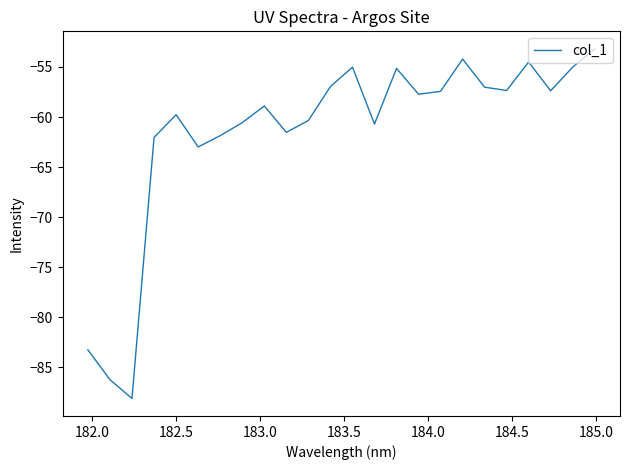

What is the difference between the maximum and minimum values?

34.9